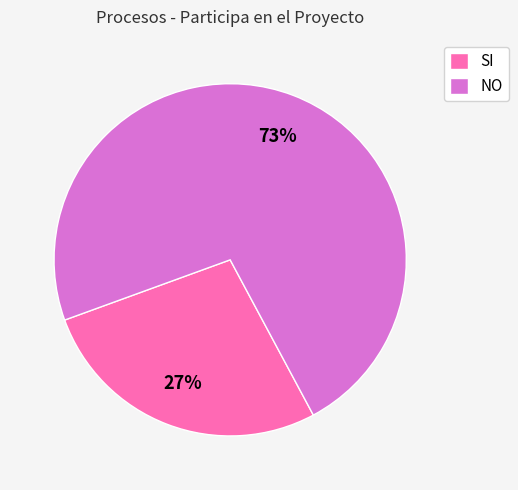

Is it true that SI is 35% of the pie?

False